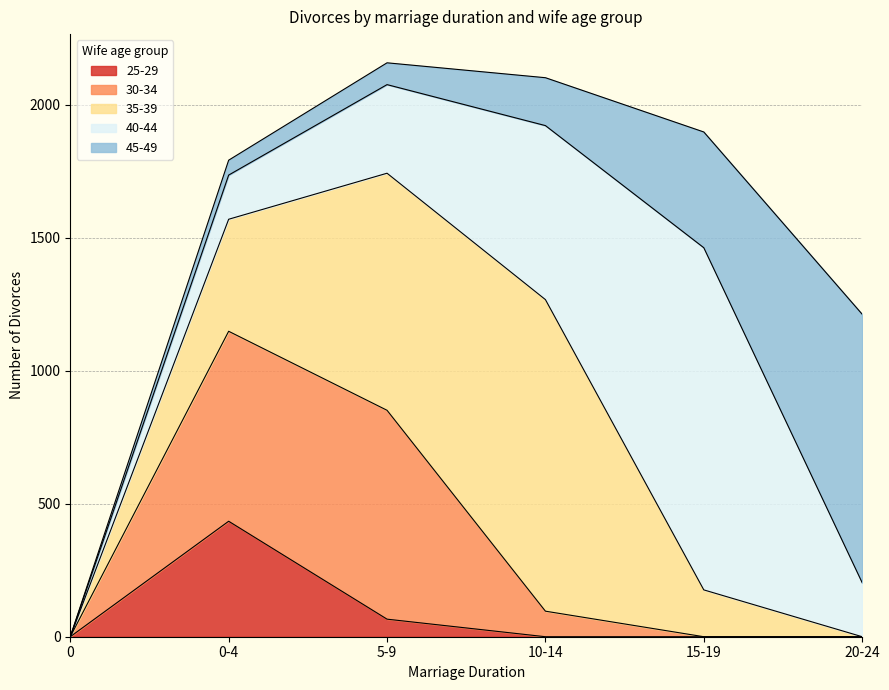

Count the number of categories in the chart.

6